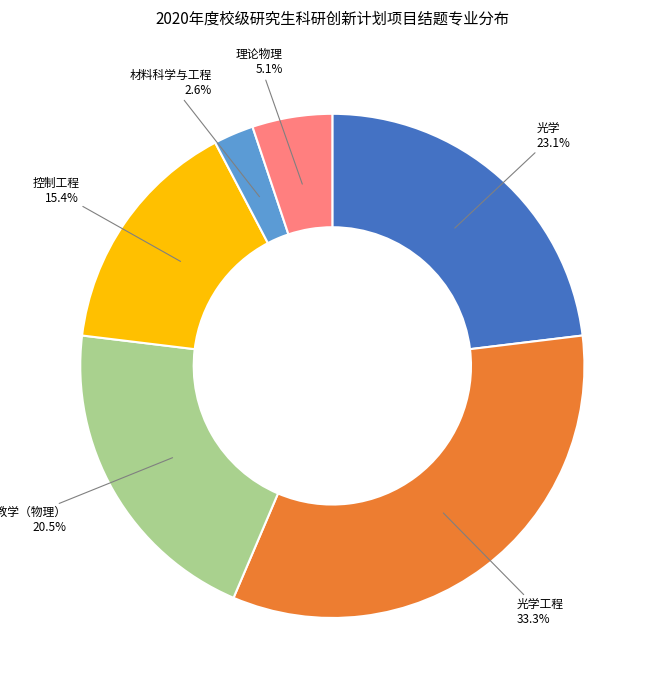

To the nearest percent, what portion does 控制工程 represent?

15%